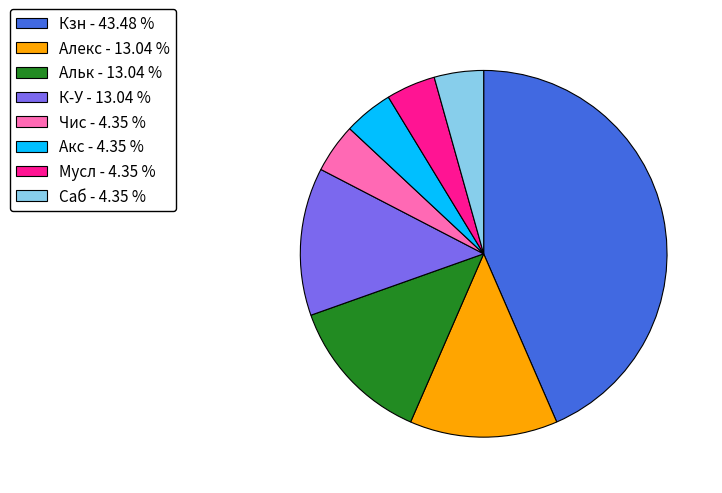

What is the ratio of the value at Акс - 4.35 % to the value at Алекс - 13.04 %?

0.3